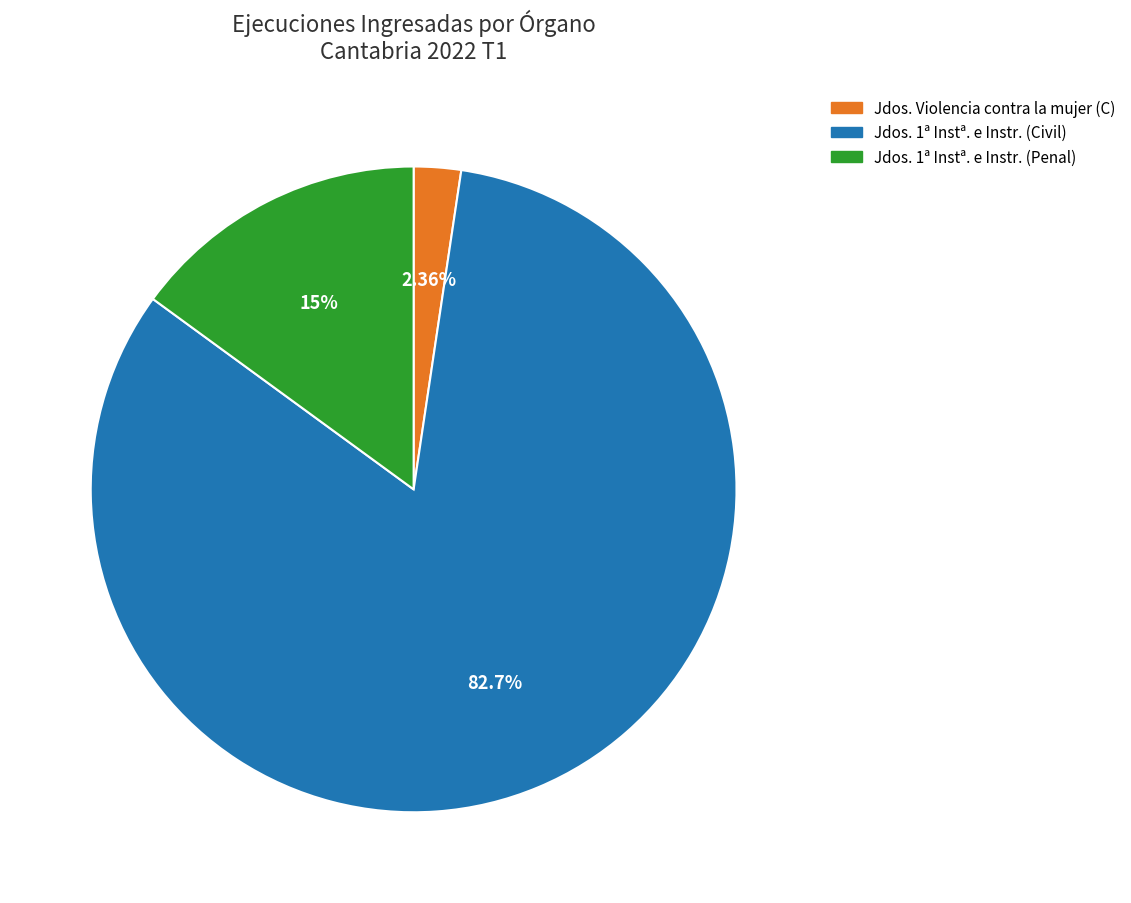

Does any single category account for the majority?

Yes